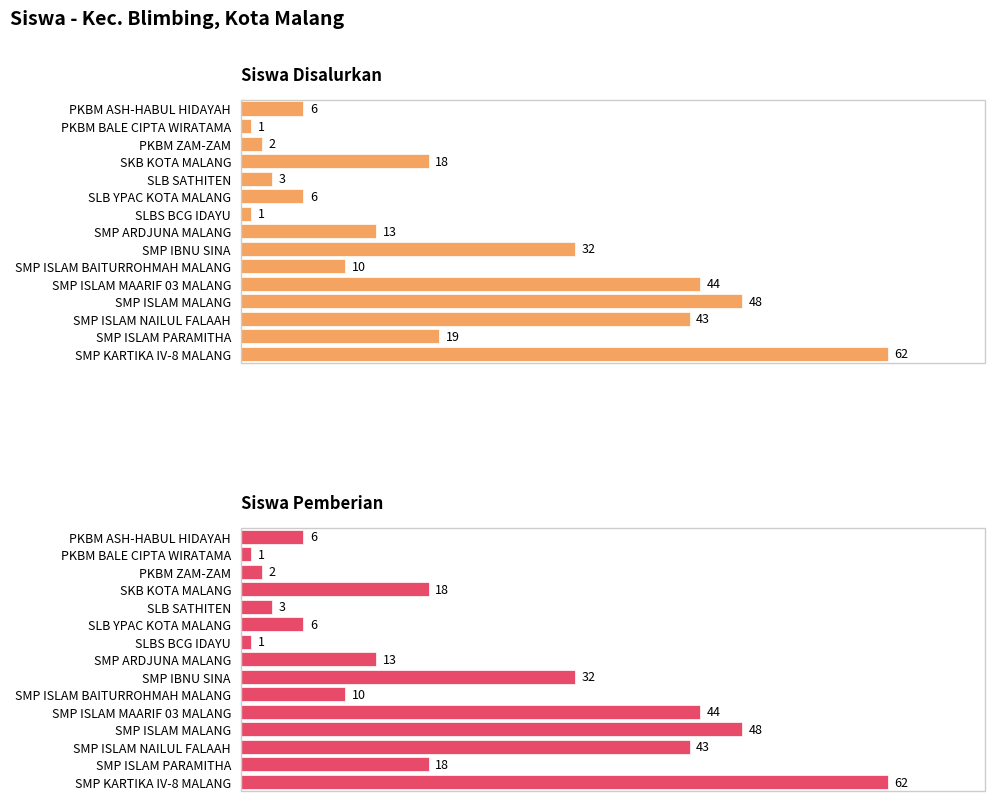

True or false: Siswa Disalurkan has a value of 13 at SMP ARDJUNA MALANG.

True